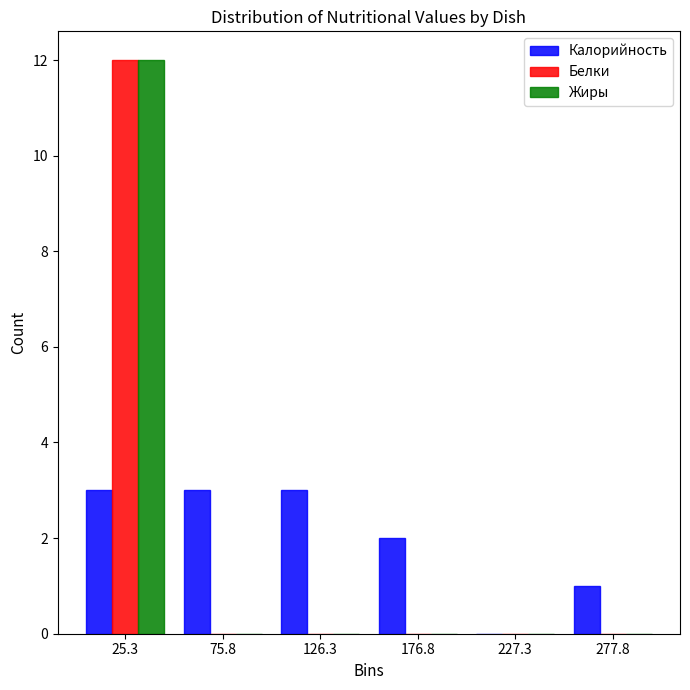

Reading left to right, transcribe this chart: for each range on the x-axis, give the height of each series' bar. Neither the bar edges nor the heights are printed on the chart, so give them approximately, as read against the axes.

0 to 50: Калорийность=3	Белки=12	Жиры=12
50 to 100: Калорийность=3	Белки=0	Жиры=0
100 to 150: Калорийность=3	Белки=0	Жиры=0
150 to 200: Калорийность=2	Белки=0	Жиры=0
200 to 250: Калорийность=0	Белки=0	Жиры=0
250 to 300: Калорийность=1	Белки=0	Жиры=0